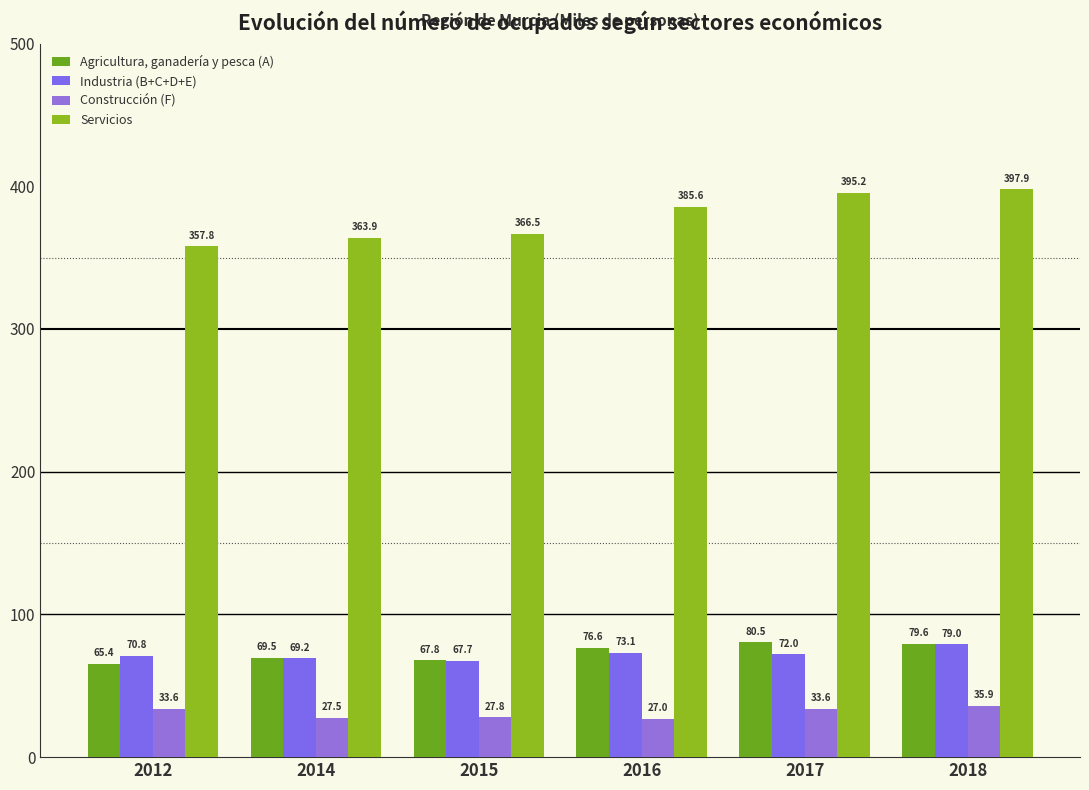

At 2016, list the series in order from largest to smallest.

Servicios, Agricultura, ganadería y pesca (A), Industria (B+C+D+E), Construcción (F)